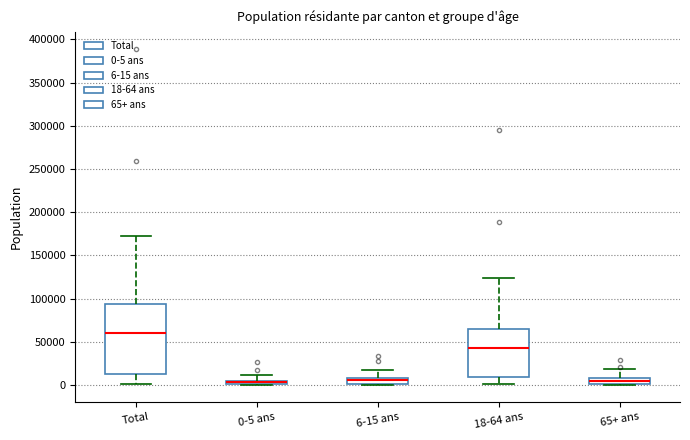

Which box is the tallest, from its lower edge to its upper edge?

Total